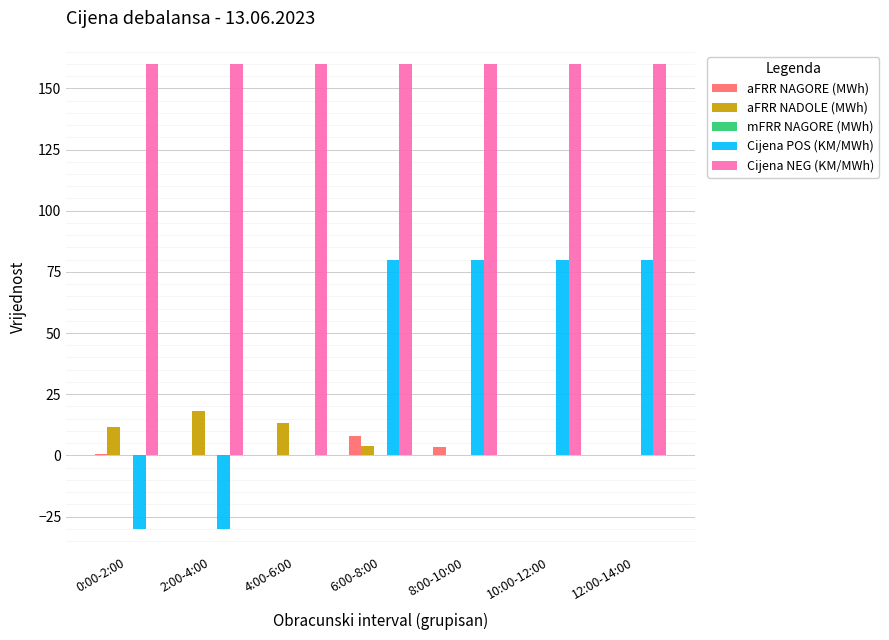

Between 0:00-2:00 and 8:00-10:00, which series saw the biggest shift?

Cijena POS (KM/MWh)